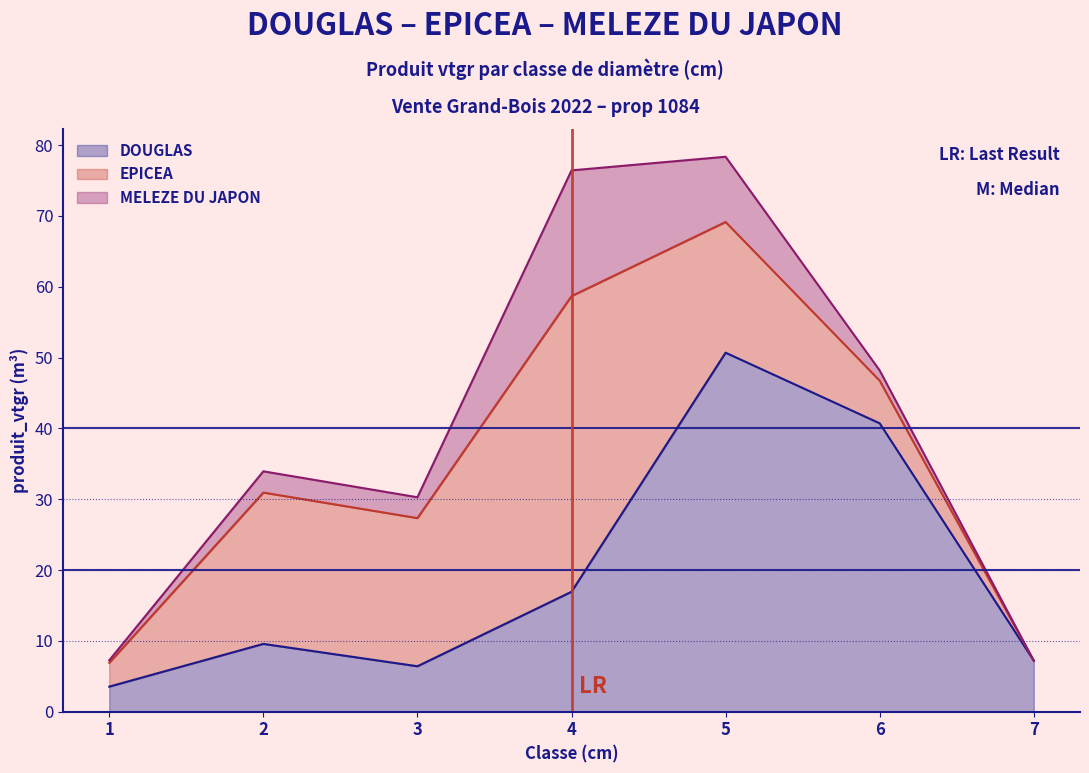

Between 1 and 5, which series saw the biggest shift?

DOUGLAS